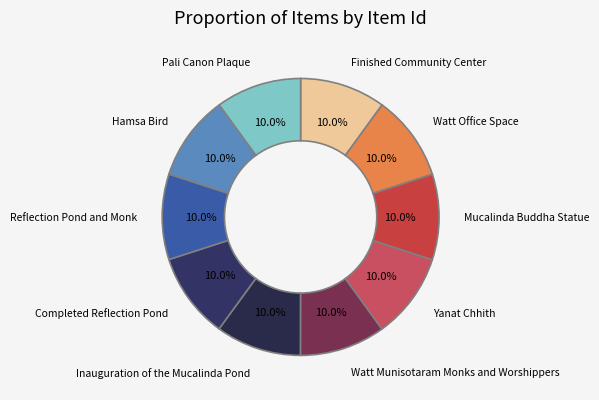

Rank the categories by value from highest to lowest.

Finished Community Center, Watt Office Space, Mucalinda Buddha Statue, Yanat Chhith, Watt Munisotaram Monks and Worshippers, Inauguration of the Mucalinda Pond, Completed Reflection Pond, Reflection Pond and Monk, Hamsa Bird, Pali Canon Plaque